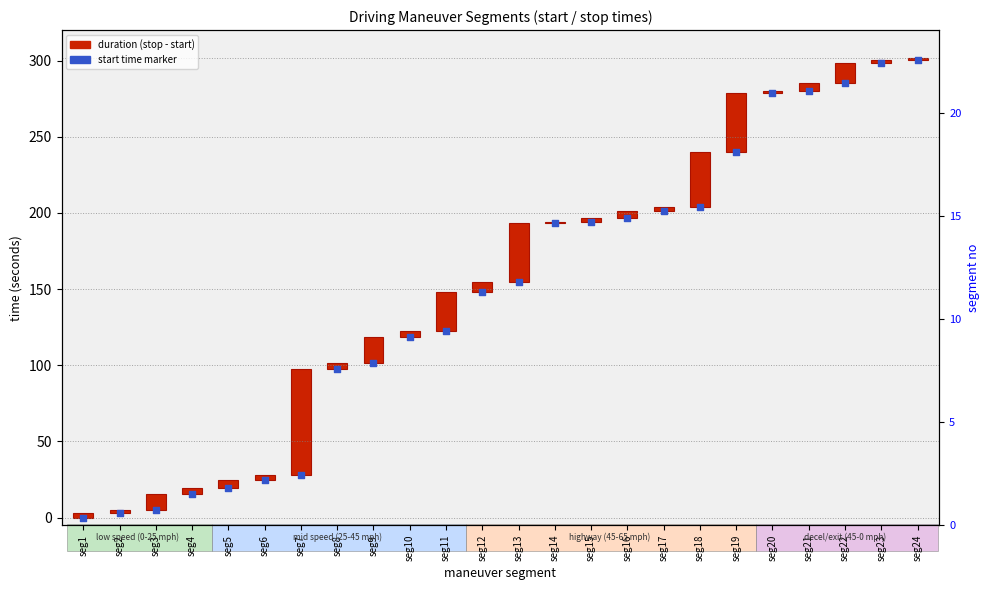

Which series reaches the minimum Y coordinate?

start time